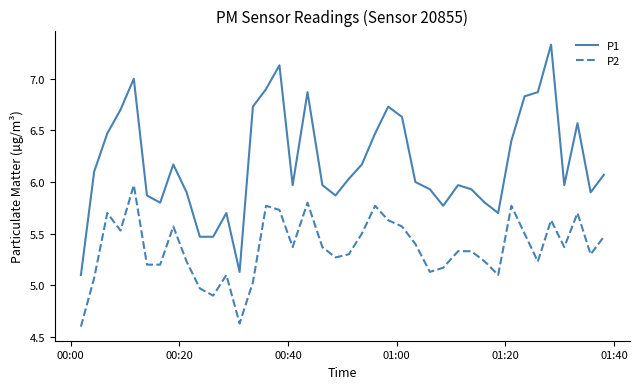

Which series has the largest range (max minus min)?

P1